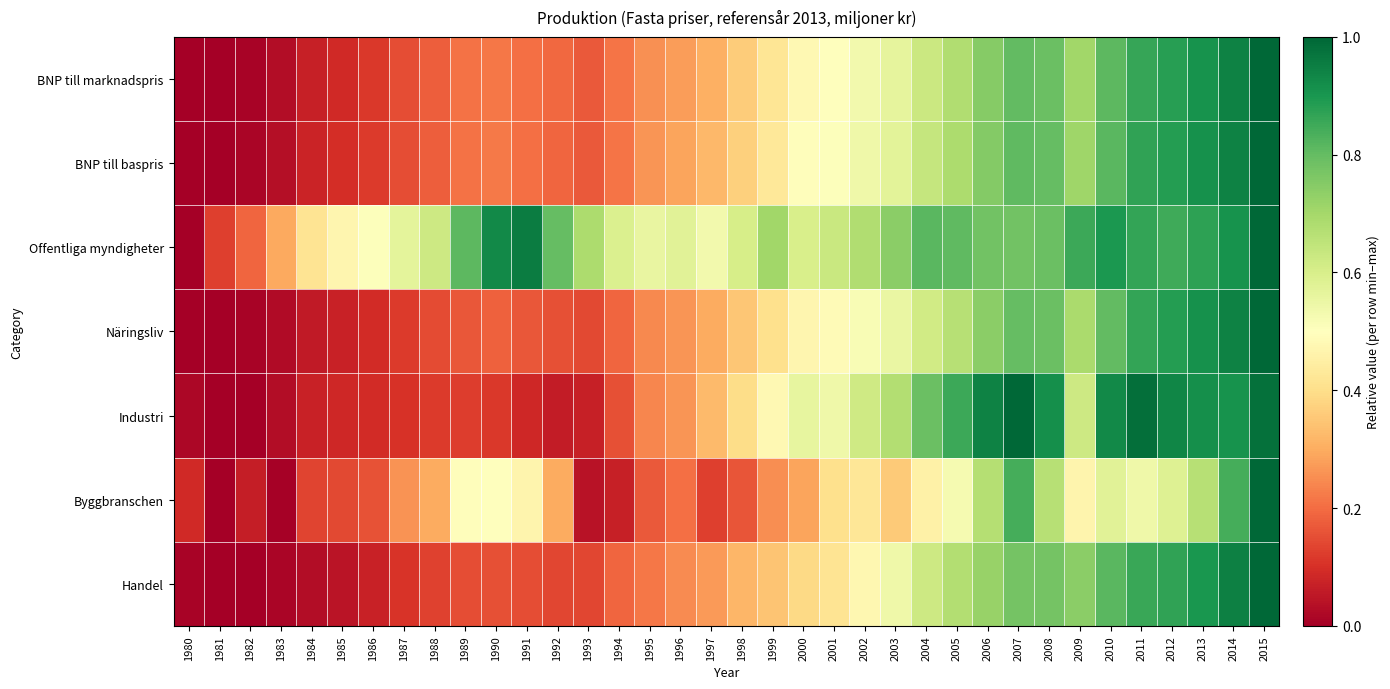

Between 1987 and 1990, which series saw the biggest shift?

Offentliga myndigheter